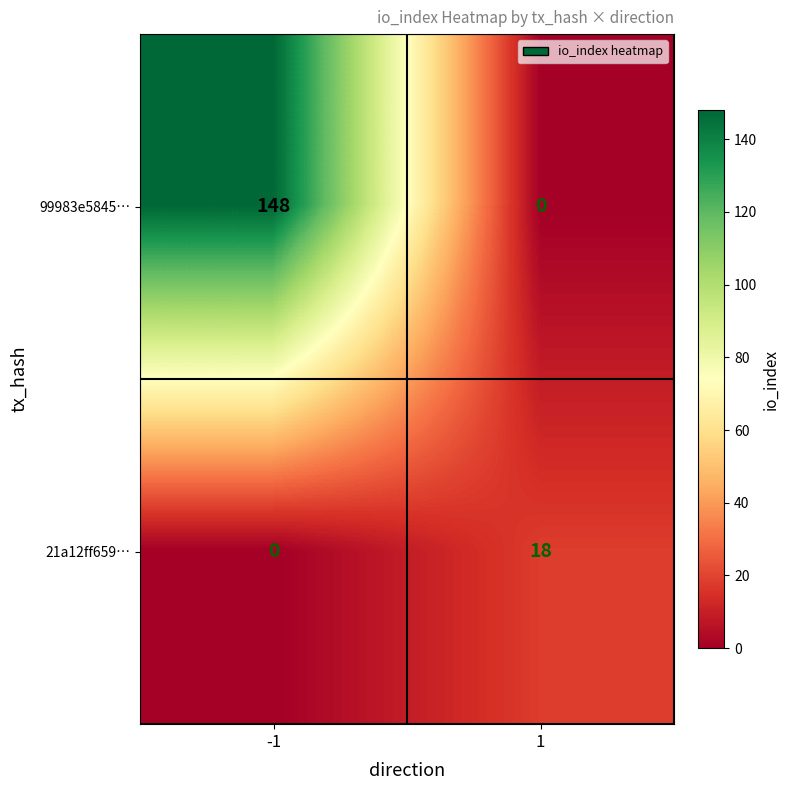

How many distinct data groups are displayed?

2